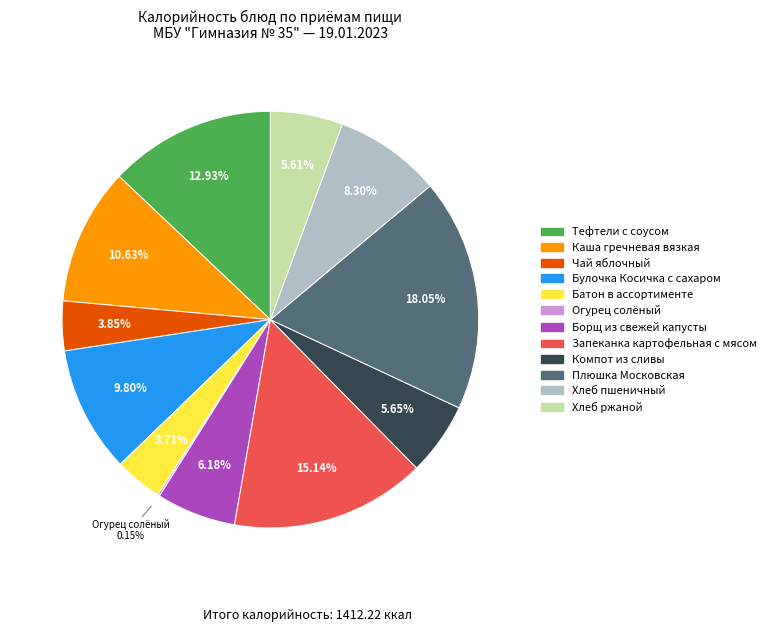

Approximately how many times larger is the value at Булочка Косичка с сахаром compared to Плюшка Московская?

0.5